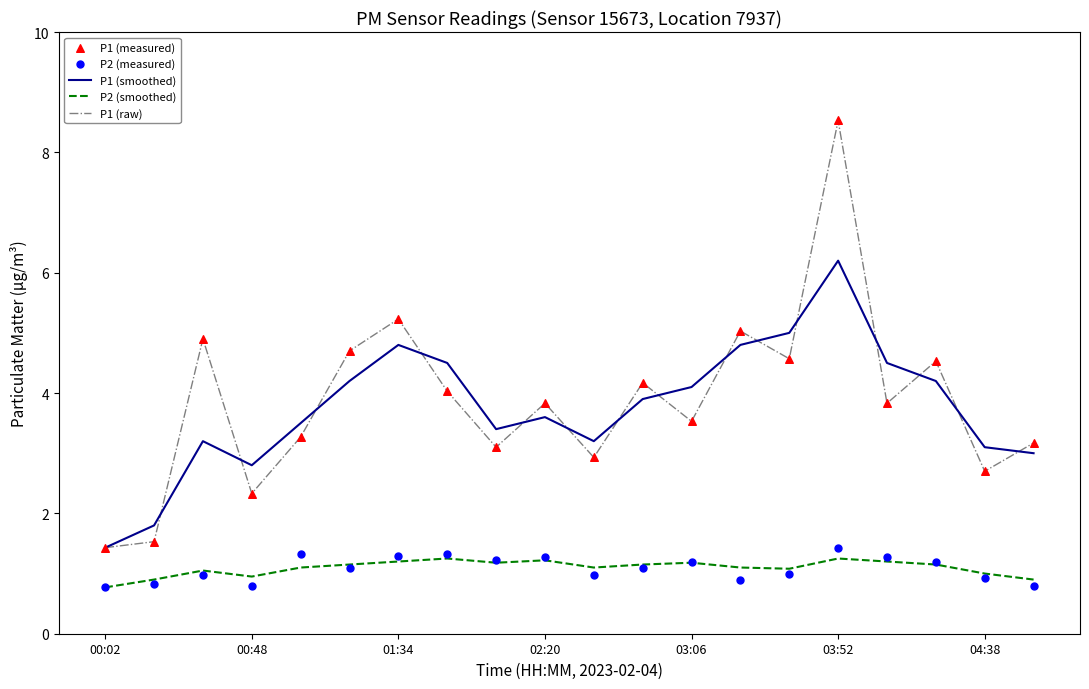

Which series contains the lowest Y value?

P2 (smoothed)